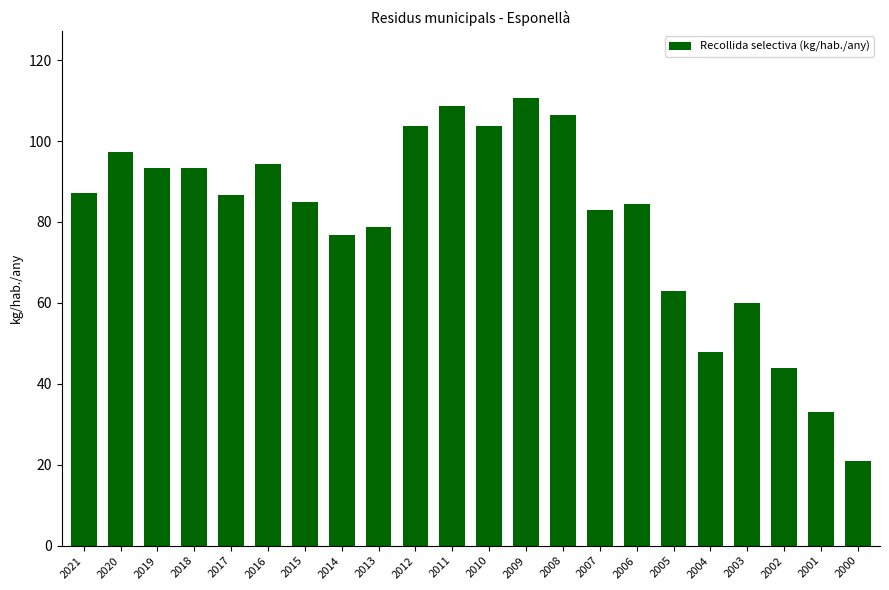

How many bars are there in total?

22